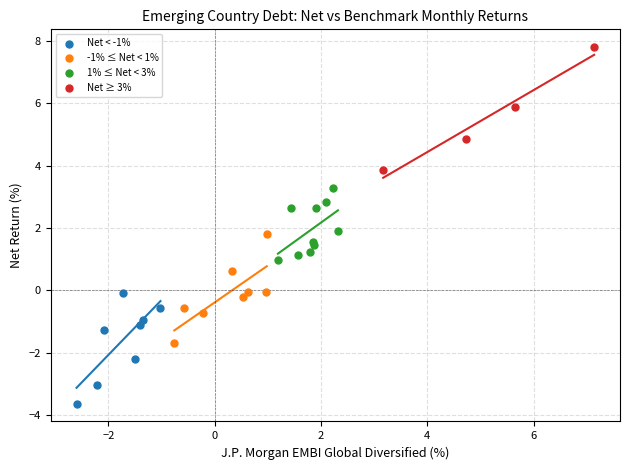

Which series reaches the minimum Y coordinate?

Net < -1%